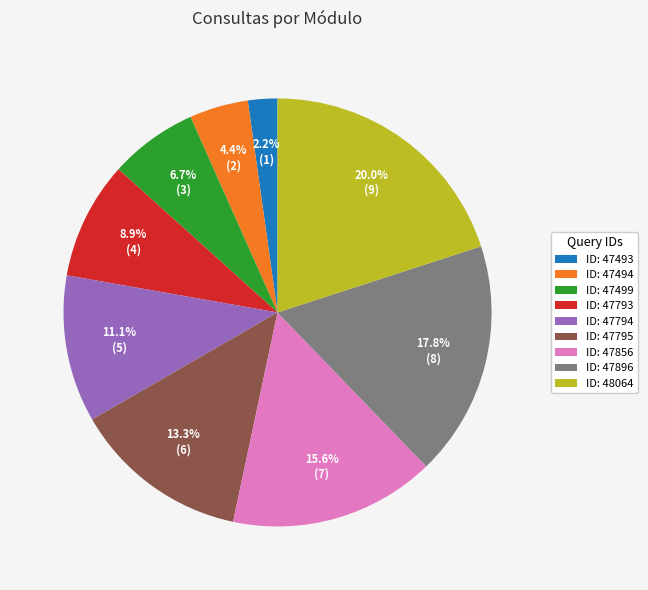

Does any single category account for the majority?

No